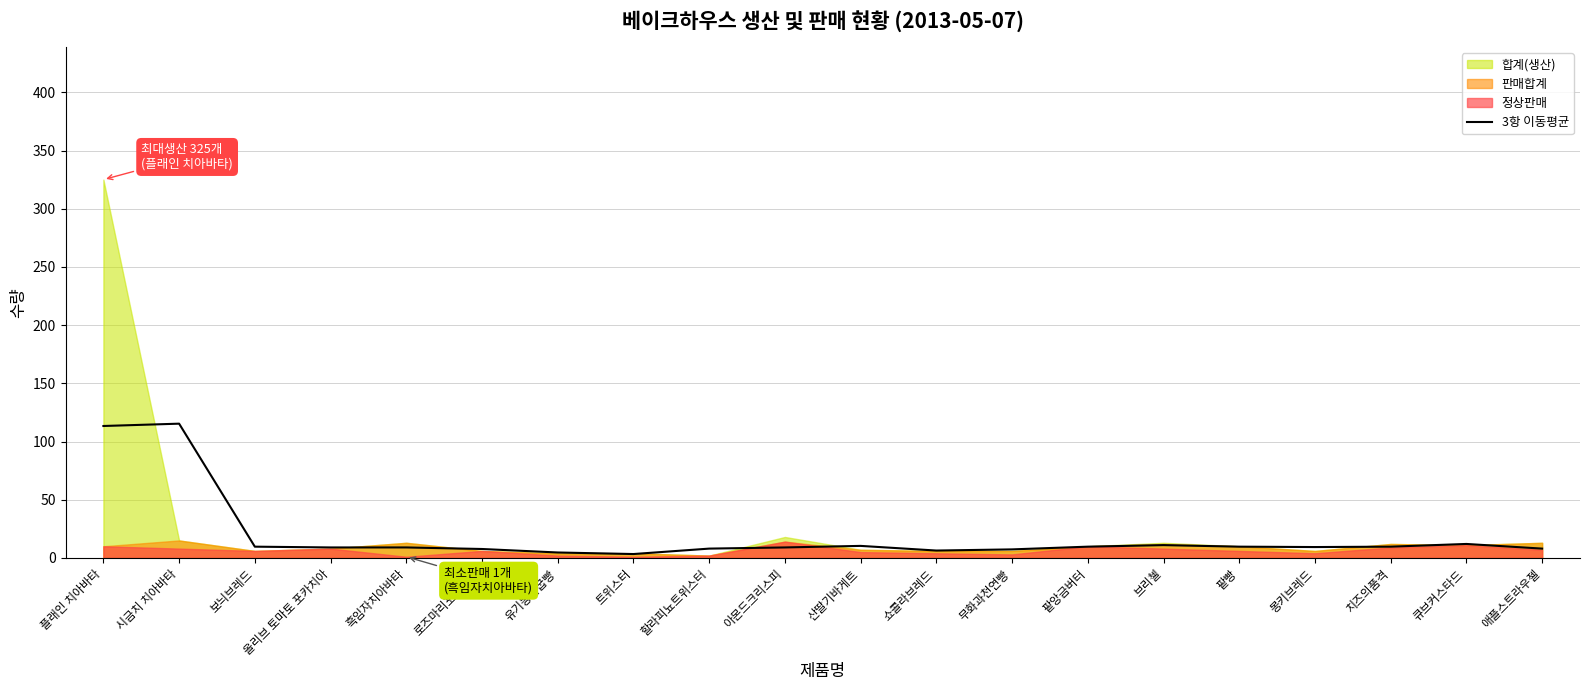

What is the sum of the values at 팥빵 and 쇼콜라브레드?

16.0